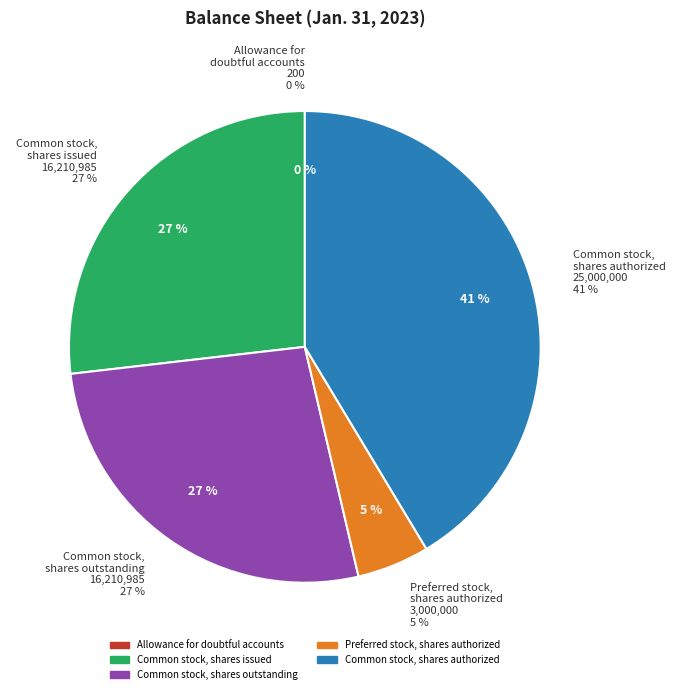

To the nearest percent, what is the combined percentage of Allowance for doubtful accounts and Common stock, shares issued?

27%